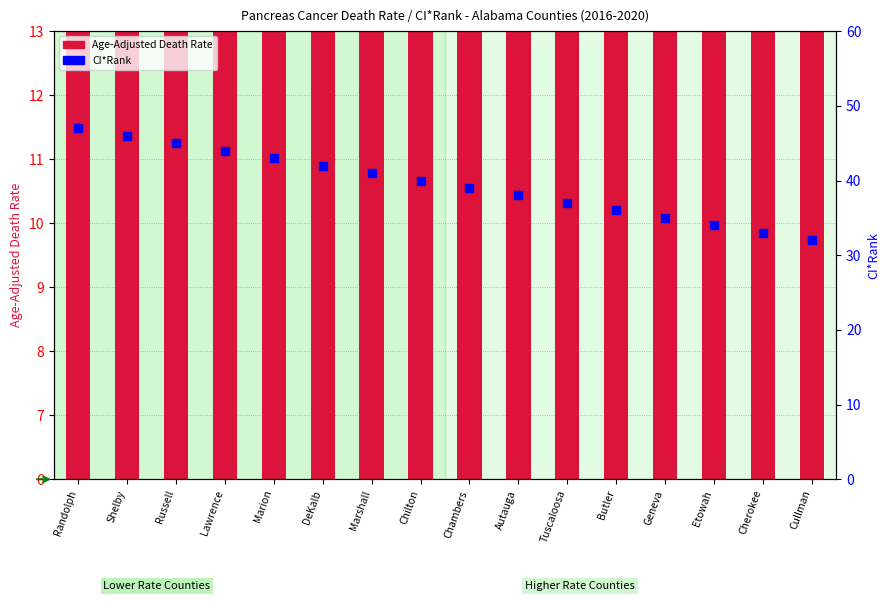

What is the total value across all series at Autauga?

47.9